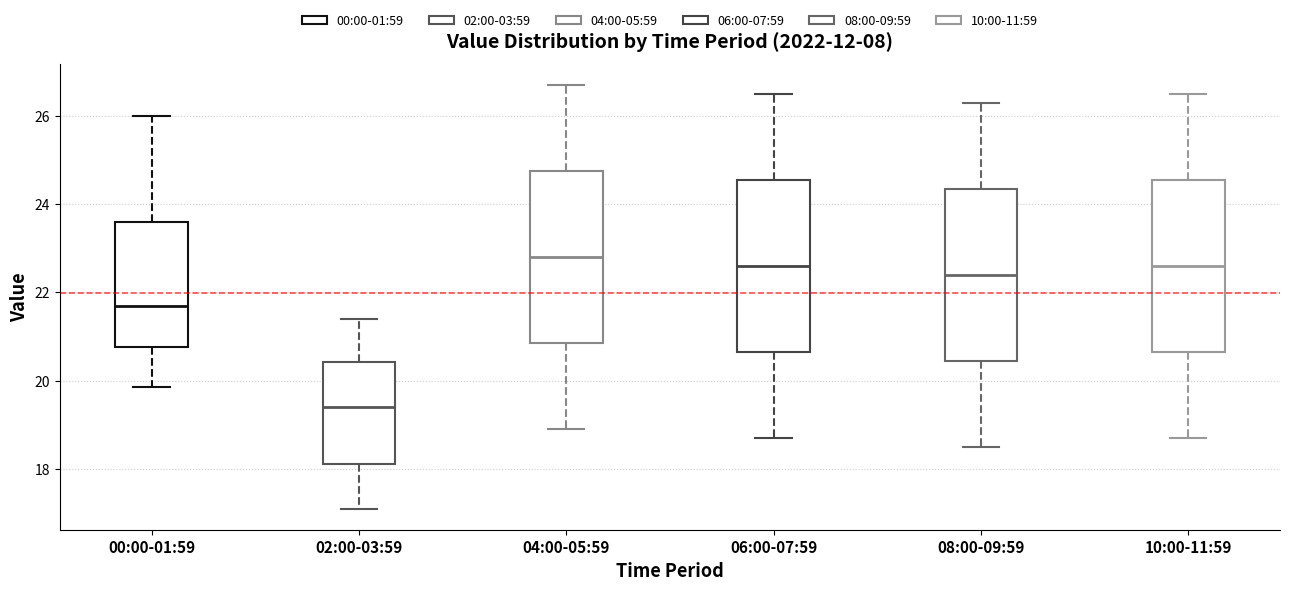

Reading left to right, read every box against the y-axis: the position of its median line, the range the box covers, and the ends of its whiskers. The values are not printed on the chart, so give them approximately, as read against the axis.

00:00-01:59: median 21.6, box 20.8 to 23.6, whiskers 19.8 to 26.0
02:00-03:59: median 19.4, box 18.2 to 20.4, whiskers 17.2 to 21.4
04:00-05:59: median 22.8, box 20.8 to 24.8, whiskers 19.0 to 26.8
06:00-07:59: median 22.6, box 20.6 to 24.6, whiskers 18.8 to 26.6
08:00-09:59: median 22.4, box 20.4 to 24.4, whiskers 18.6 to 26.4
10:00-11:59: median 22.6, box 20.6 to 24.6, whiskers 18.8 to 26.6